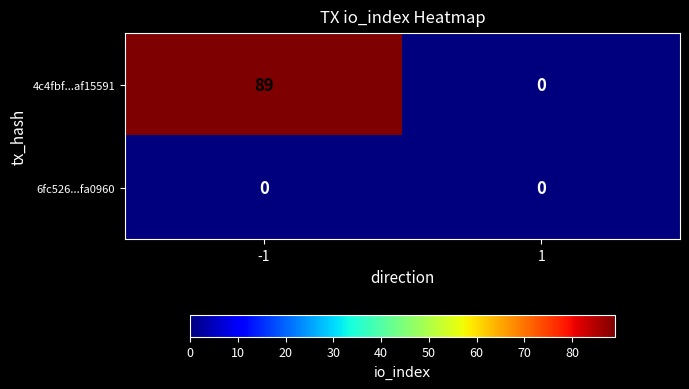

Which series has the largest total across all categories?

4c4fbf...af15591